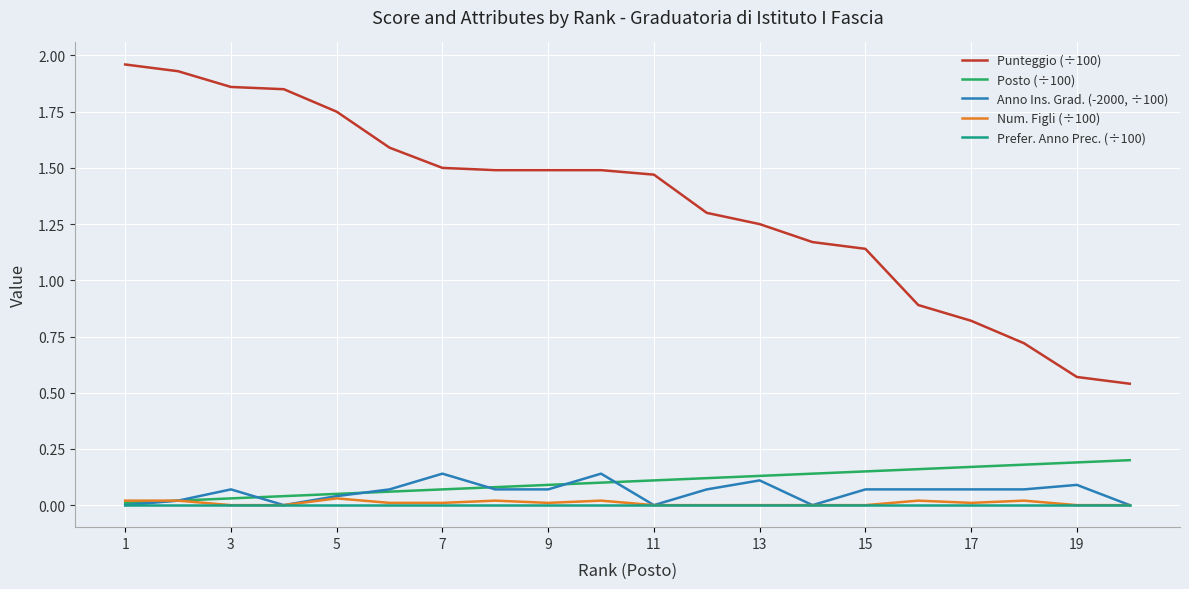

Which series has the largest range (max minus min)?

Punteggio (÷100)